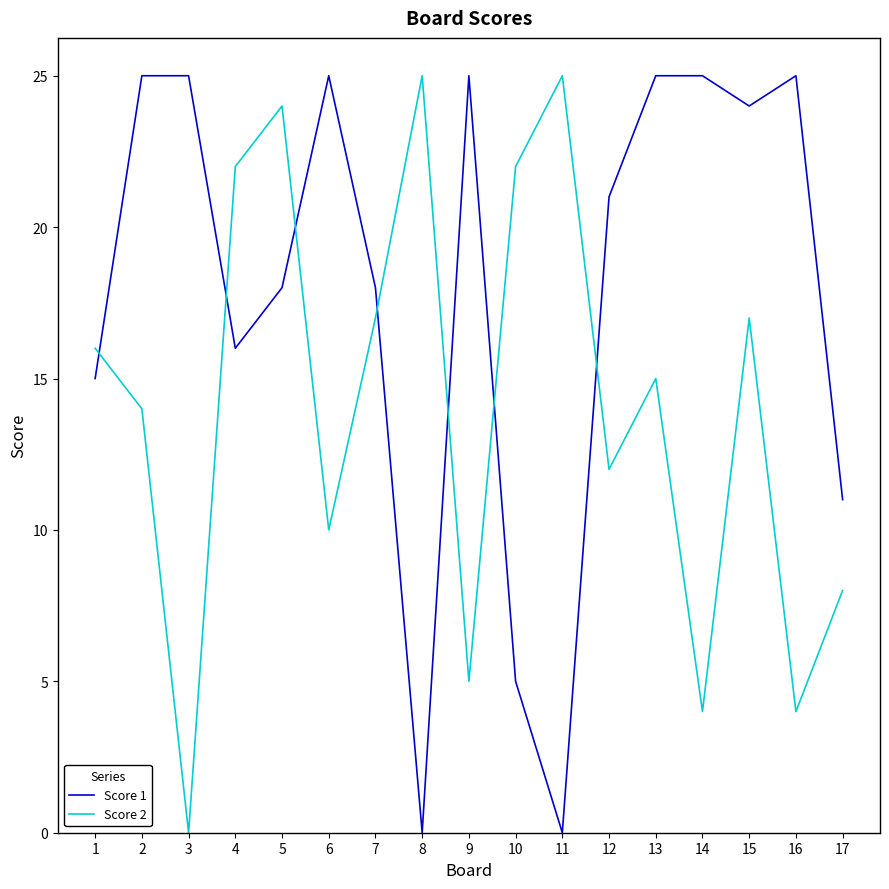

How many times do Score 2 and Score 1 cross each other?

7